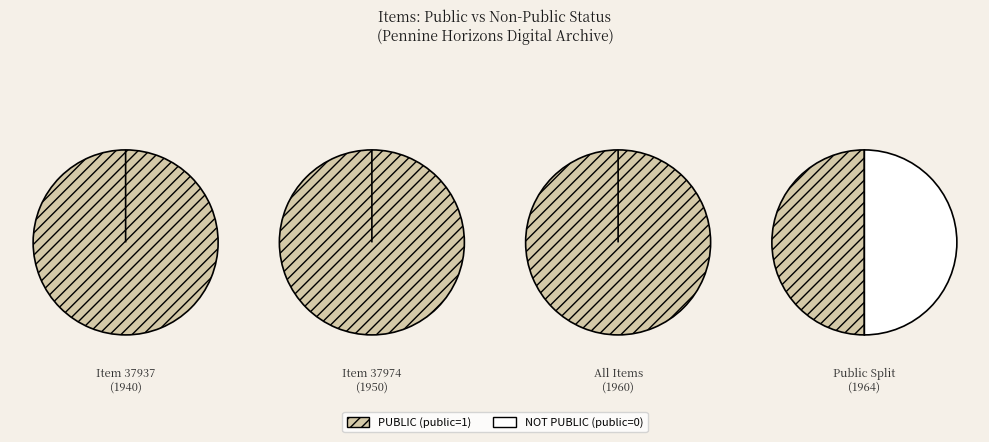

Count the number of slices in the pie.

2